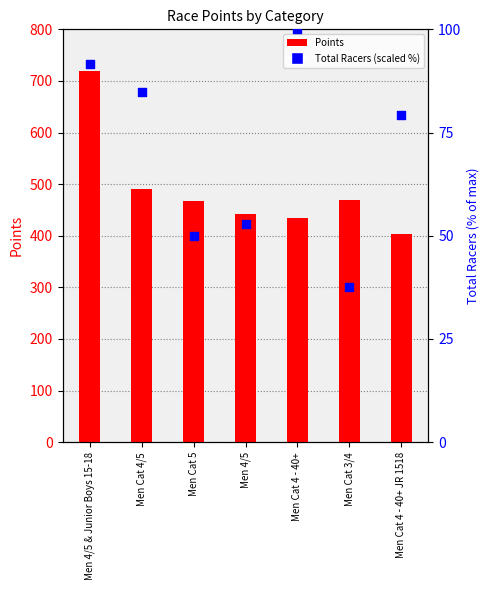

What are all the series names shown in the legend?

Points, Total Racers (scaled)